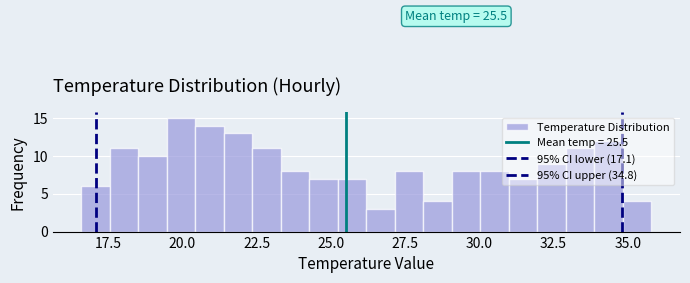

Around what value on the x-axis is the tallest bar? Give the approximate position of its centre, as read against the axis.

20.0